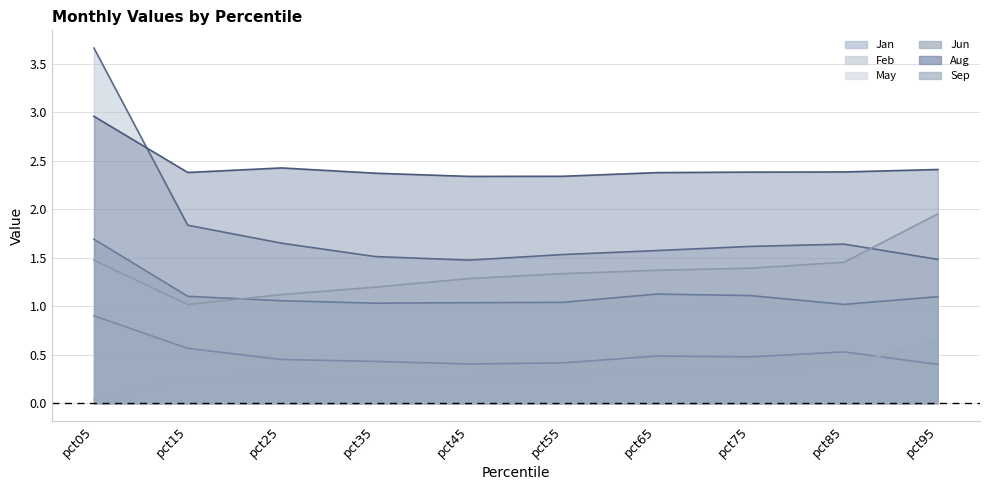

Reading left to right, what are all the values shown in this chart?

Jan: 3.7	1.8	1.7	1.5	1.5	1.5	1.6	1.6	1.6	1.5
Feb: 0.9	0.6	0.5	0.4	0.4	0.4	0.5	0.5	0.5	0.4
May: 0.0	0.3	0.3	0.3	0.3	0.3	0.3	0.4	0.4	0.6
Jun: 1.7	1.1	1.1	1.0	1.0	1.0	1.1	1.1	1.0	1.1
Aug: 3.0	2.4	2.4	2.4	2.3	2.3	2.4	2.4	2.4	2.4
Sep: 1.5	1.0	1.1	1.2	1.3	1.3	1.4	1.4	1.5	2.0